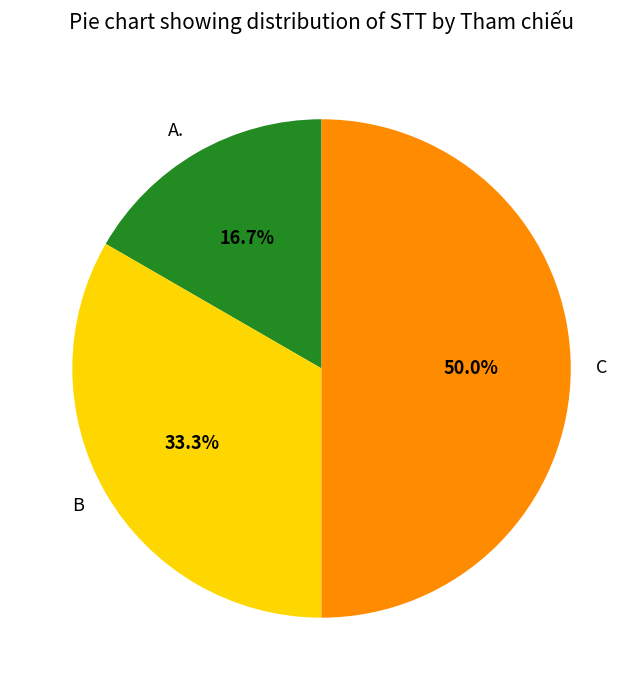

The B slice represents 28% of the pie. True or false?

False